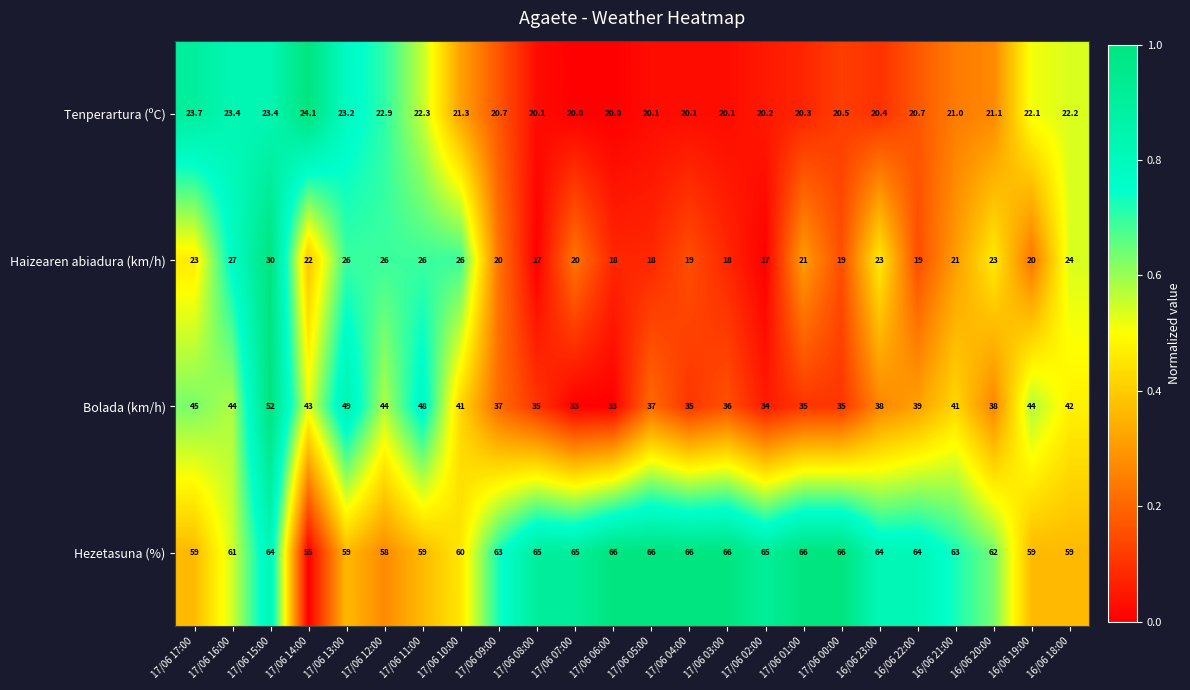

At which category is the sum across all series the highest?

17/06 15:00